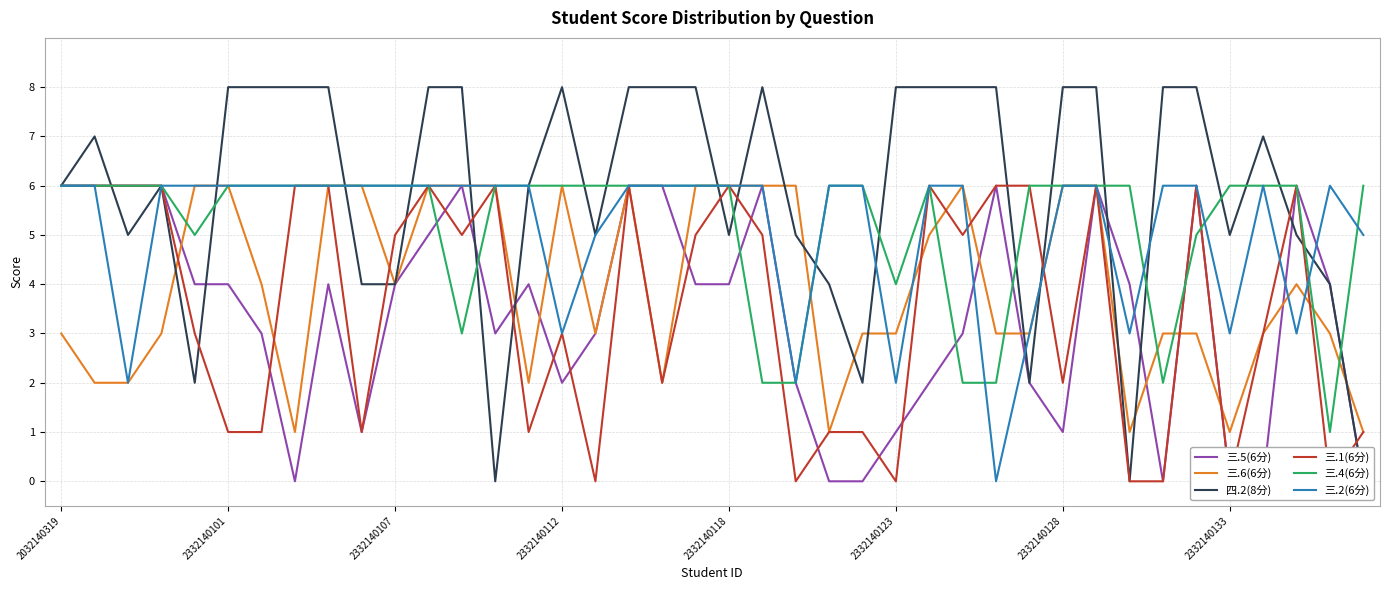

Is this an area chart (filled region under the line)?

No